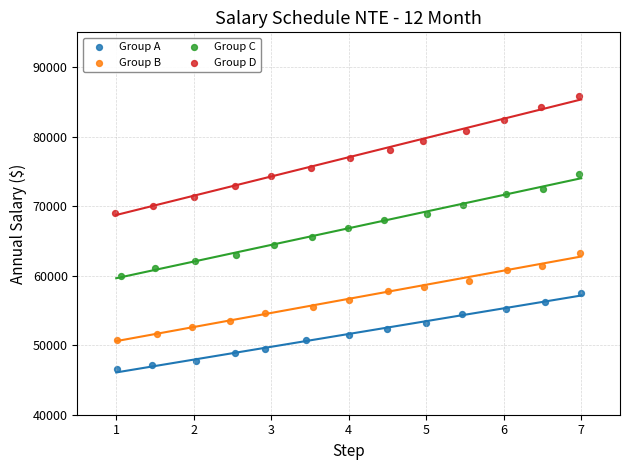

Which series has the largest Y range (max minus min)?

Group D